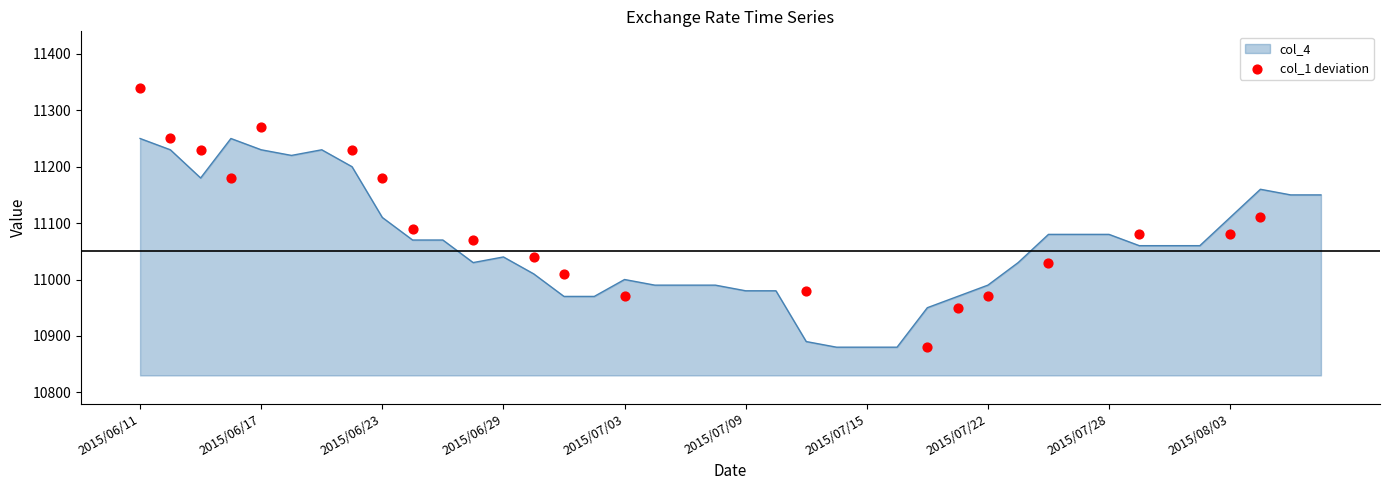

What is the minimum value for col_4?

10880